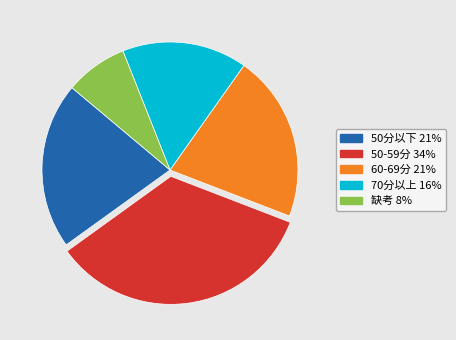

Is there a majority slice in this chart?

No